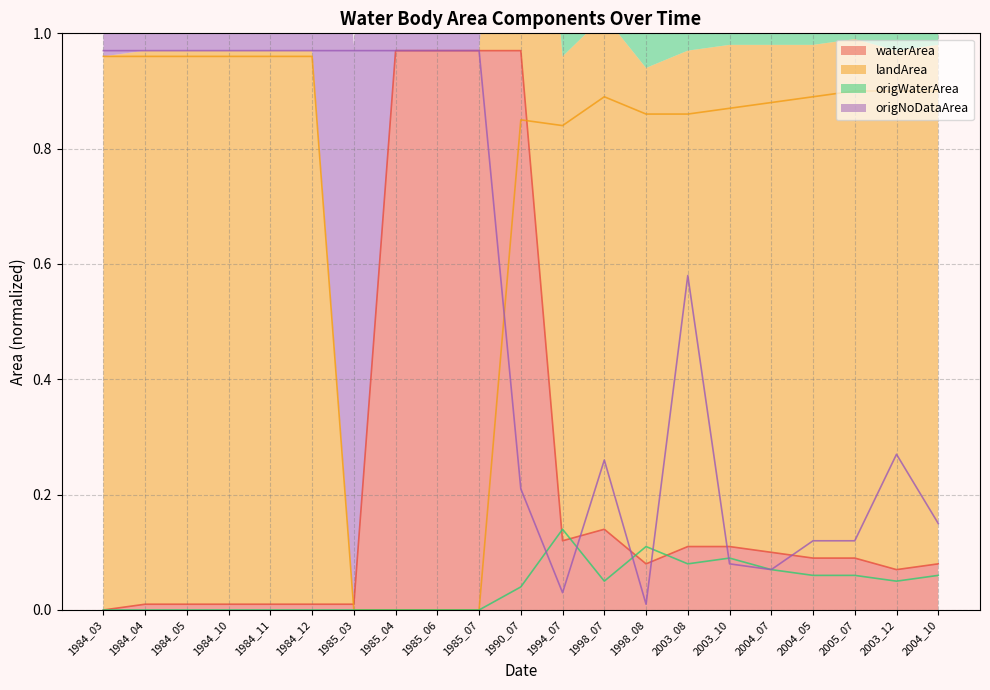

Which series has the largest range (max minus min)?

waterArea